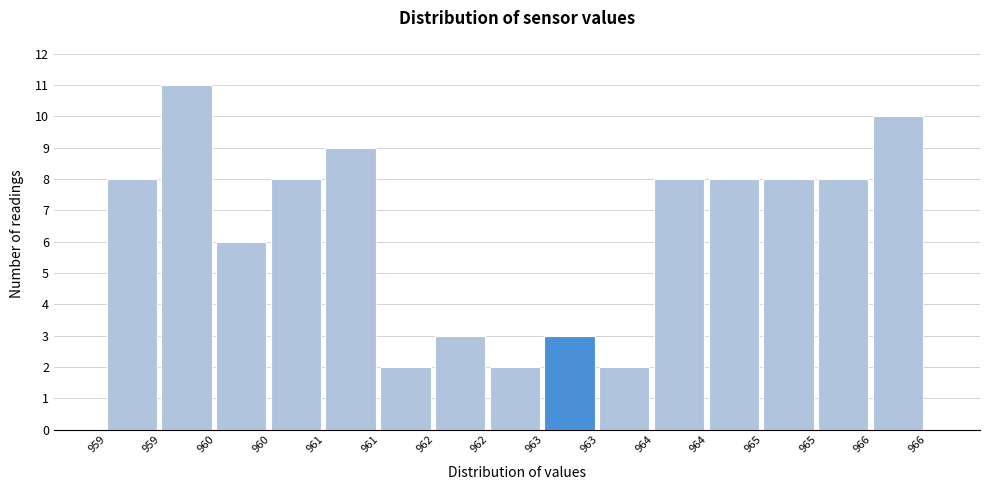

How many distinct data groups are displayed?

1